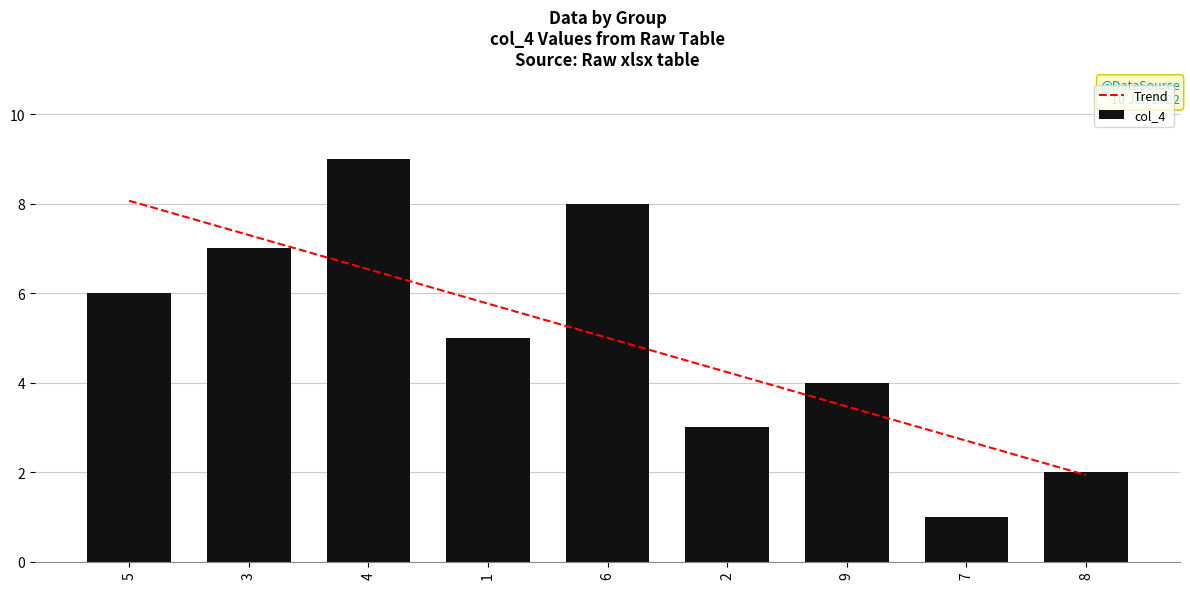

What are all the series names shown in the legend?

Trend, col_4